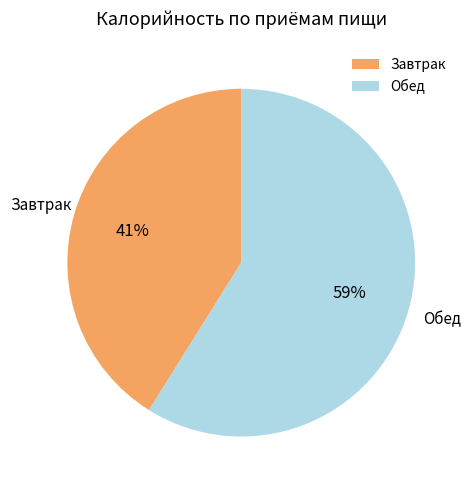

What is the ratio of the value at Завтрак to the value at Обед?

0.7